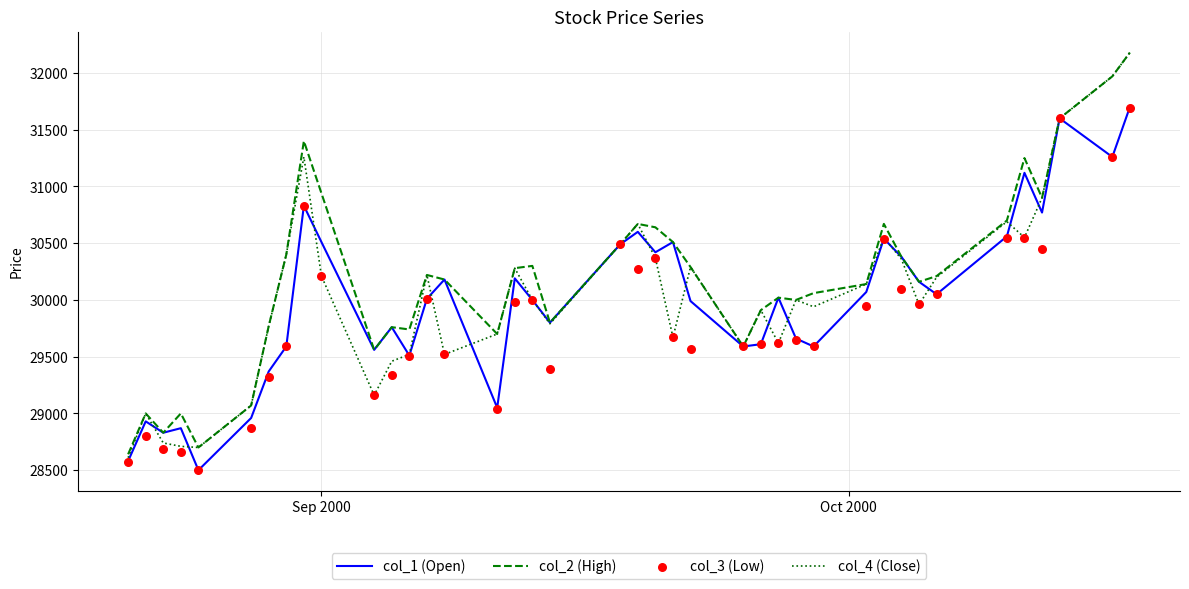

Is the value of col_3 (Low) at 34 greater than the value of col_4 (Close) at 25?

Yes